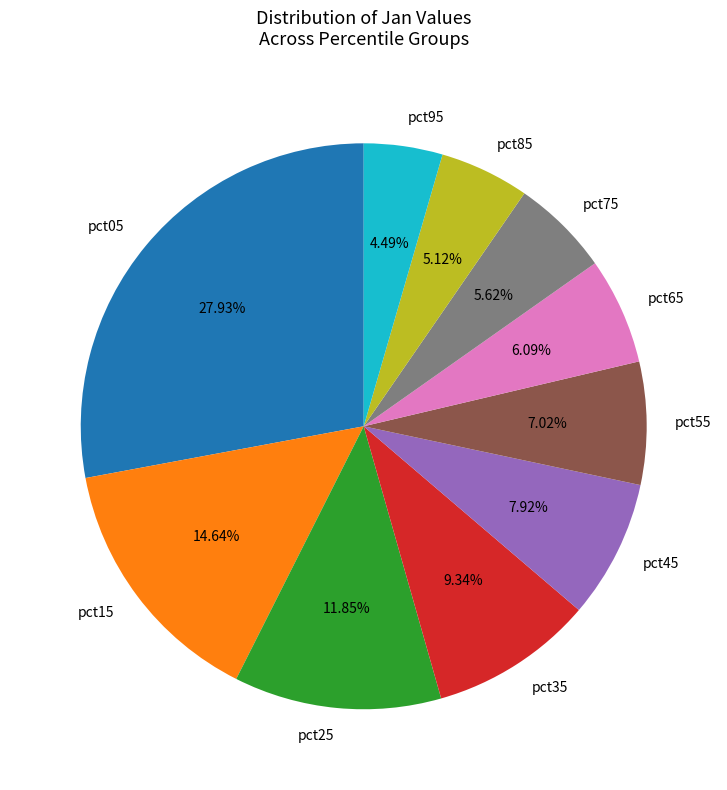

Between pct25 and pct75, which is larger?

pct25